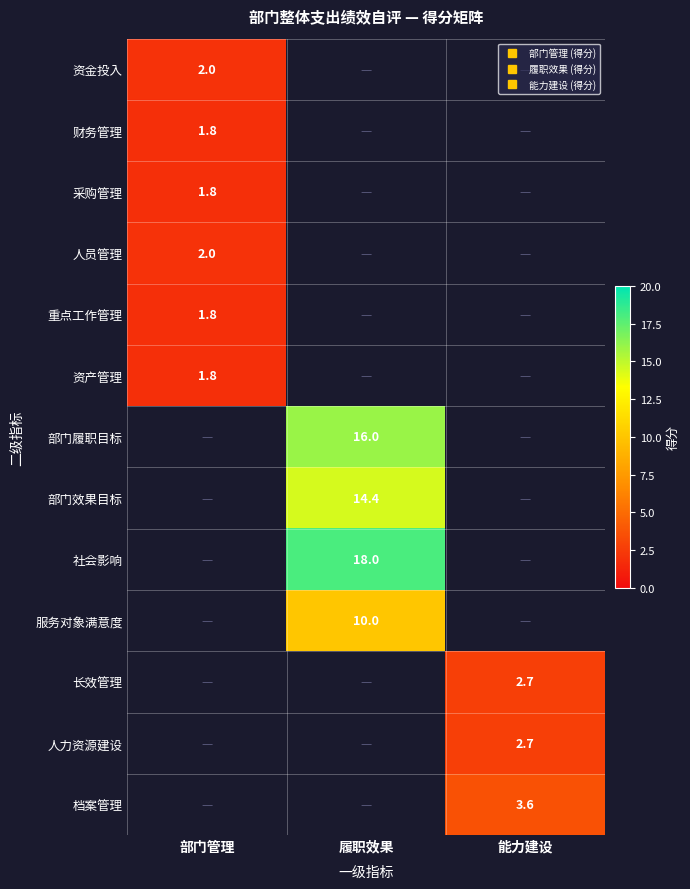

How many values in 部门履职目标 are above zero?

1